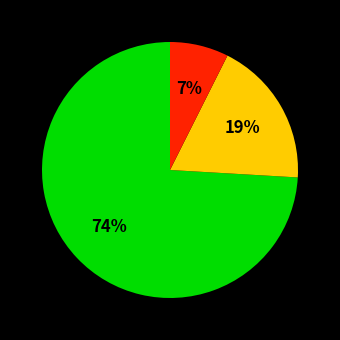

To the nearest percent, what is the difference between the largest and smallest slice percentages?

67%